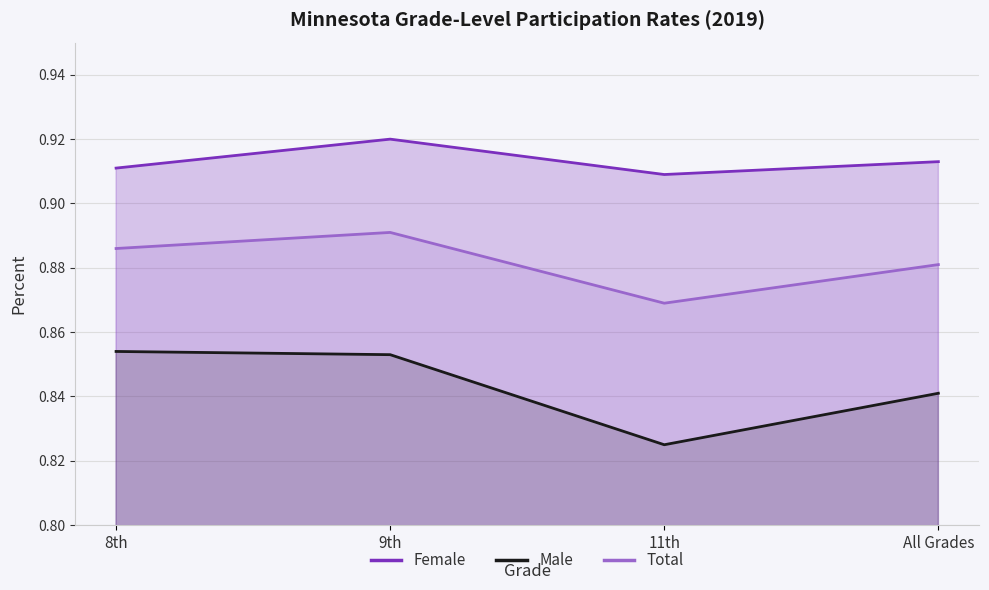

The value of Male at 8th is 1.2. True or false?

False